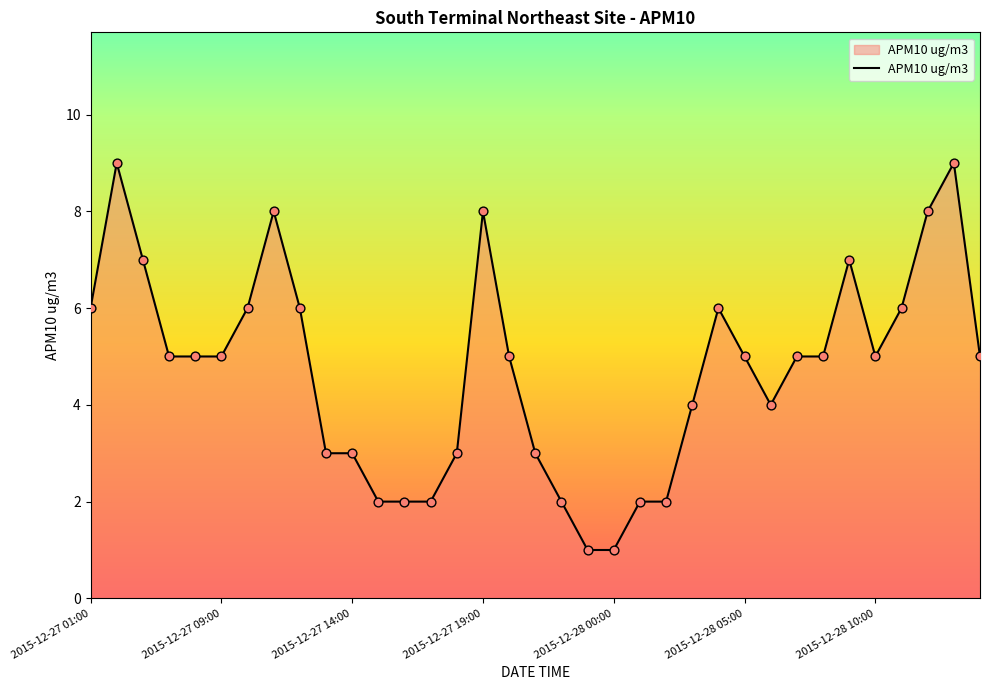

What is the maximum value shown in the chart?

9